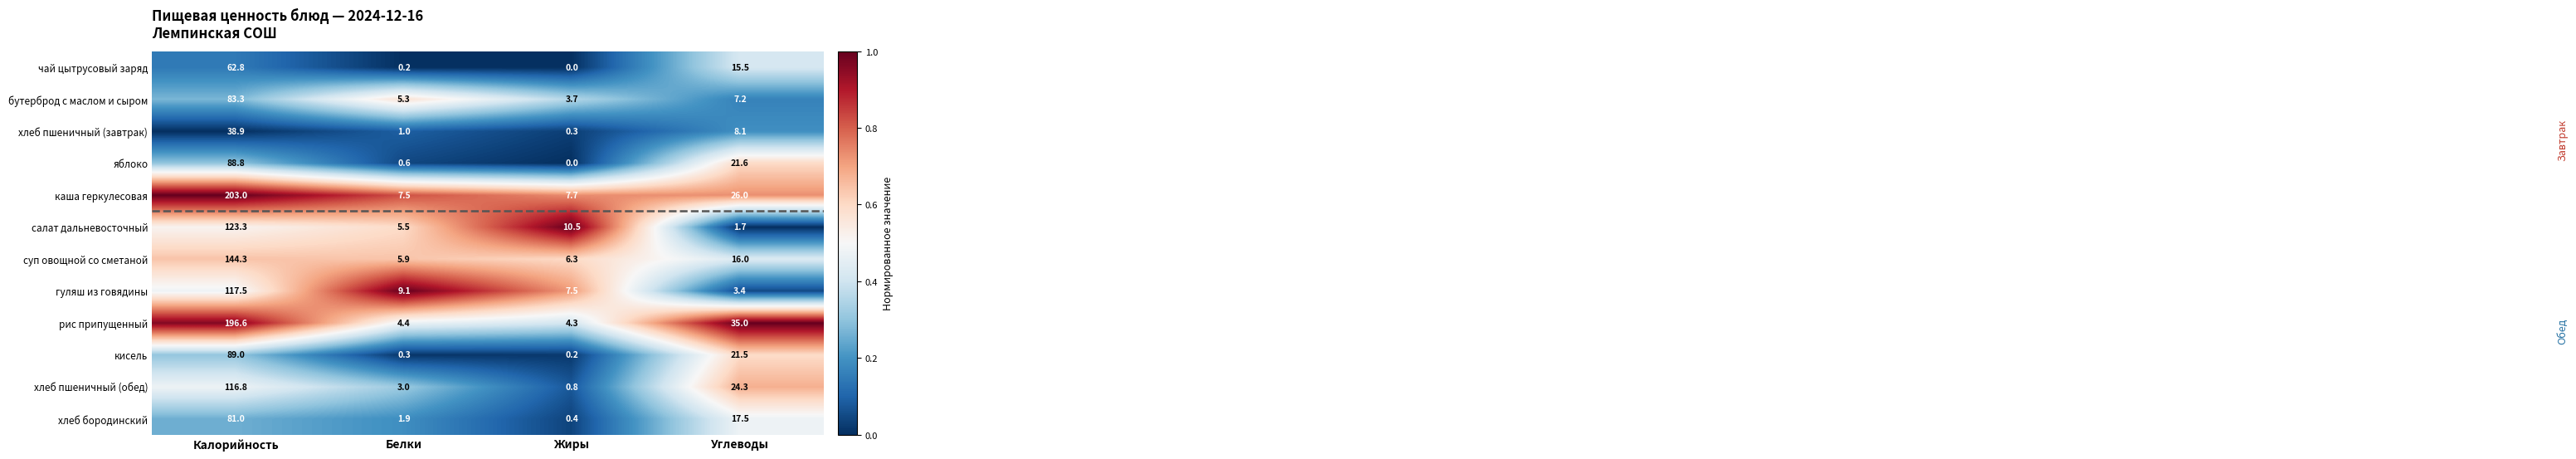

Rank the series by their maximum value, from highest to lowest.

каша геркулесовая, рис припущенный, суп овощной со сметаной, салат дальневосточный, гуляш из говядины, хлеб пшеничный (обед), кисель, яблоко, бутерброд с маслом и сыром, хлеб бородинский, чай цытрусовый заряд, хлеб пшеничный (завтрак)